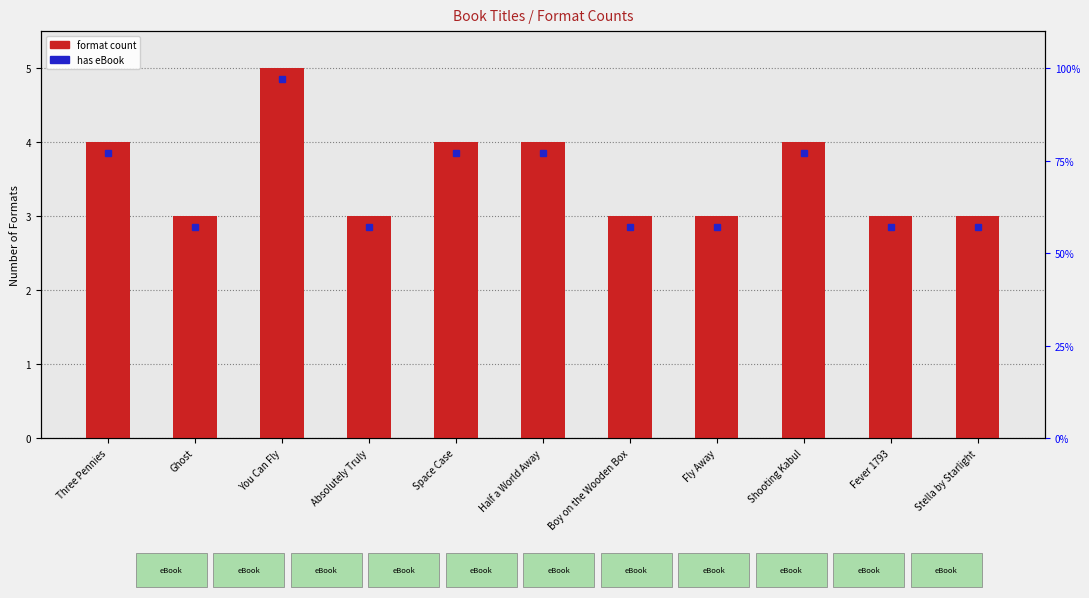

What is the label of the 7th bar from the right?

Space Case